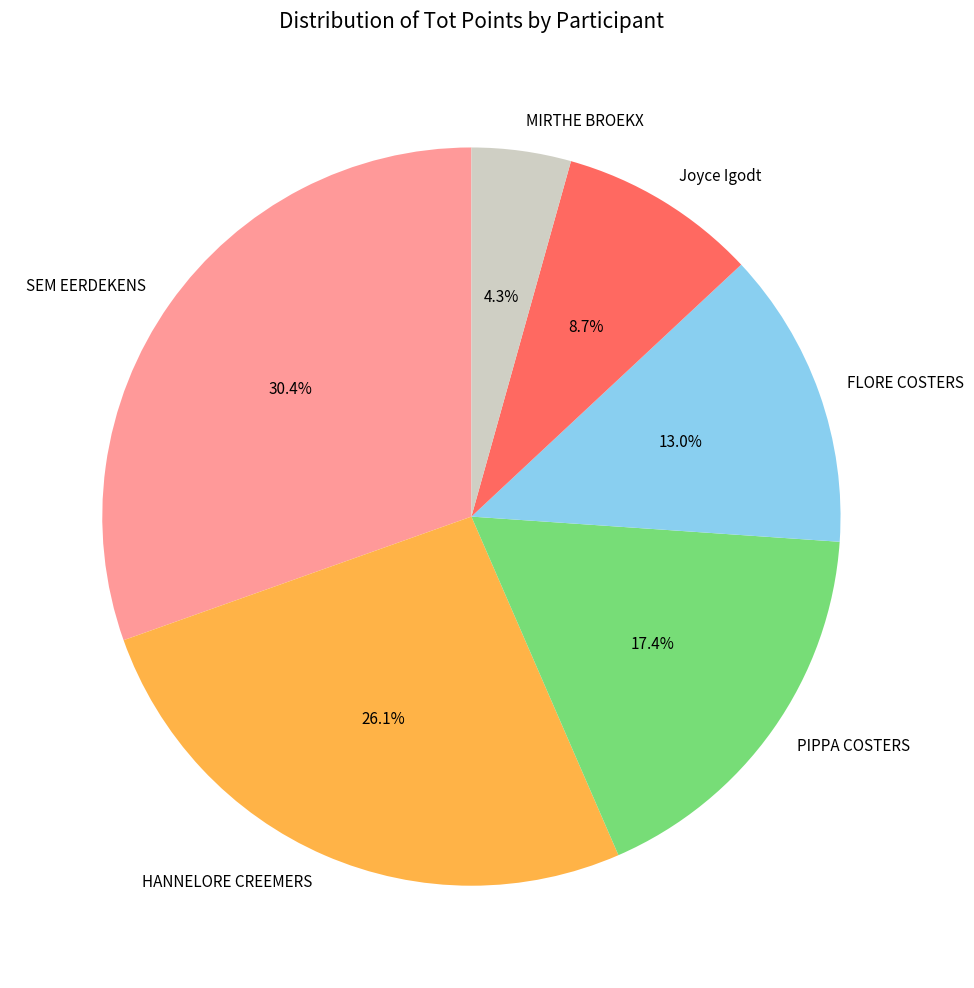

What percentage is NOT represented by MIRTHE BROEKX?

95.7%